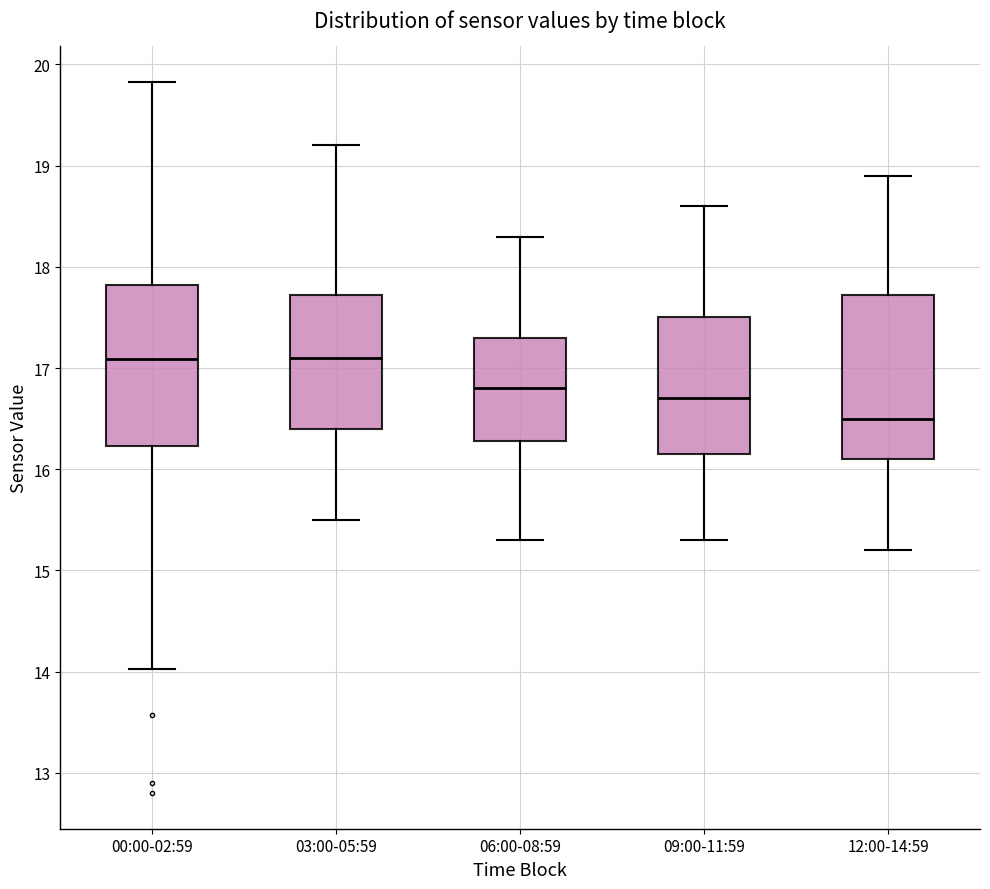

Reading left to right, transcribe this box plot: for each box, give where its median line is, the range the box spans, and where its two whiskers end, as read against the y-axis. The values are not printed on the chart, so give them approximately, as read against the axis.

00:00-02:59: median 17.1, box 16.2 to 17.8, whiskers 14.0 to 19.8
03:00-05:59: median 17.1, box 16.4 to 17.7, whiskers 15.5 to 19.2
06:00-08:59: median 16.8, box 16.3 to 17.3, whiskers 15.3 to 18.3
09:00-11:59: median 16.7, box 16.2 to 17.5, whiskers 15.3 to 18.6
12:00-14:59: median 16.5, box 16.1 to 17.7, whiskers 15.2 to 18.9